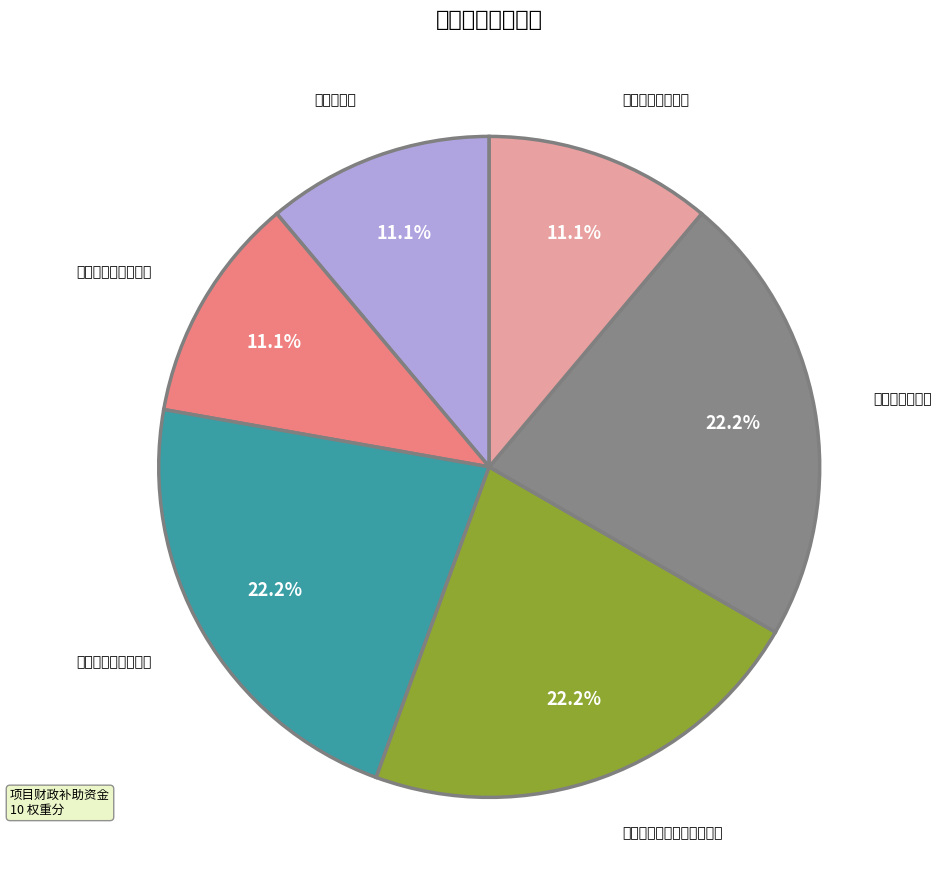

Which category has the biggest portion of the pie?

造林完成面积合格率